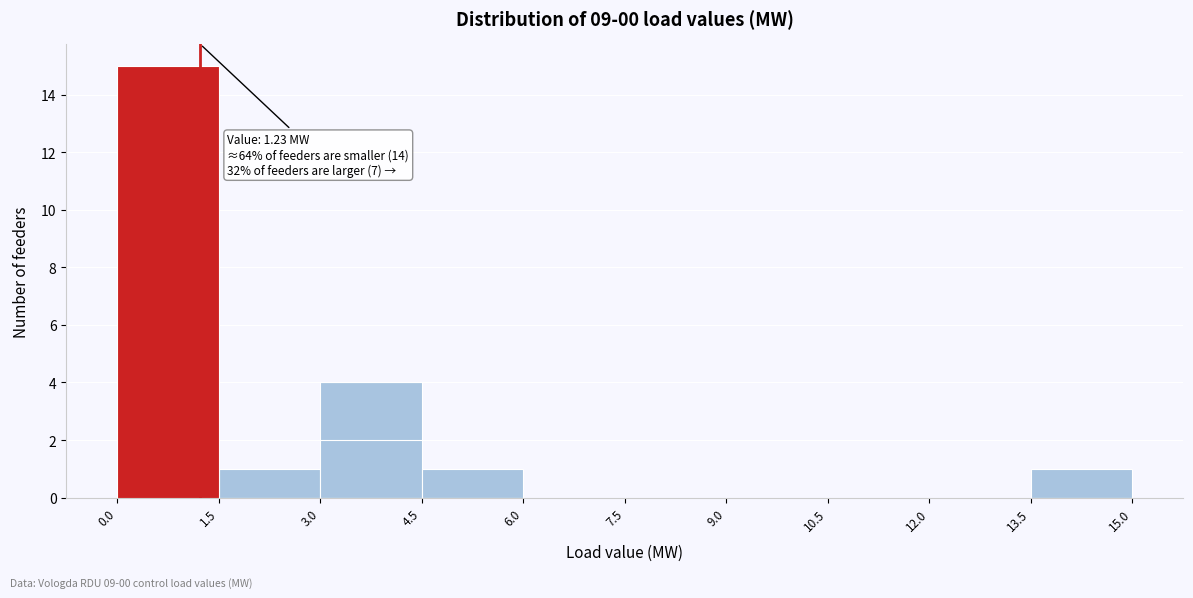

Over which range of the x-axis is the bar tallest?

0.0 to 1.5